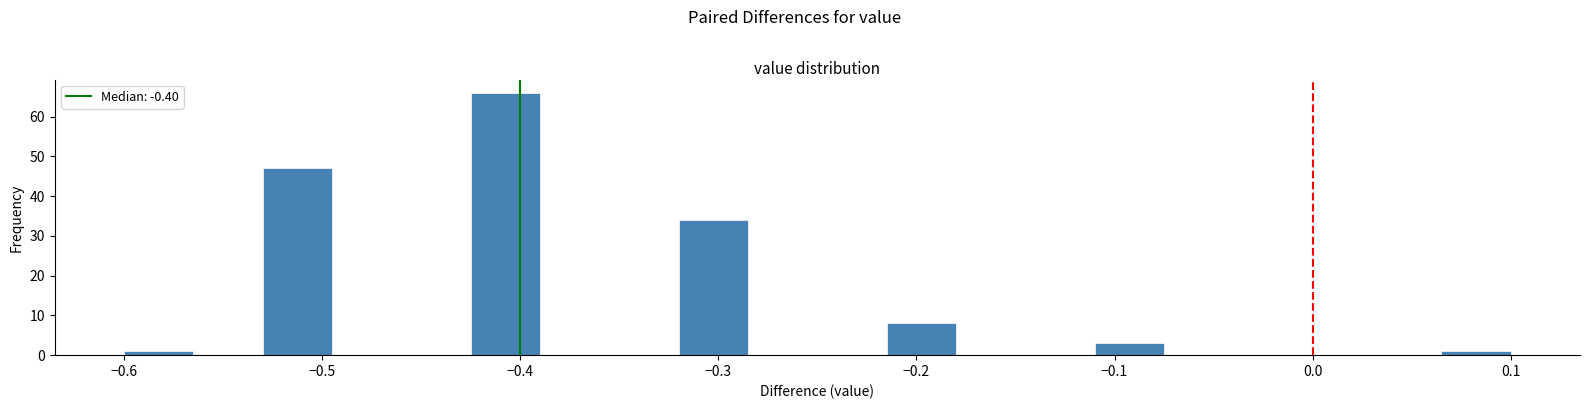

Read against the x-axis, roughly where is the centre of the tallest bar?

-0.41